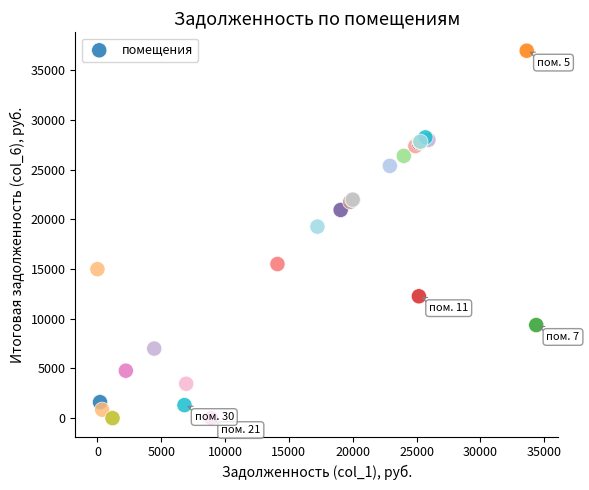

What Y value in the scatter plot is closest to 18484?

19271.1